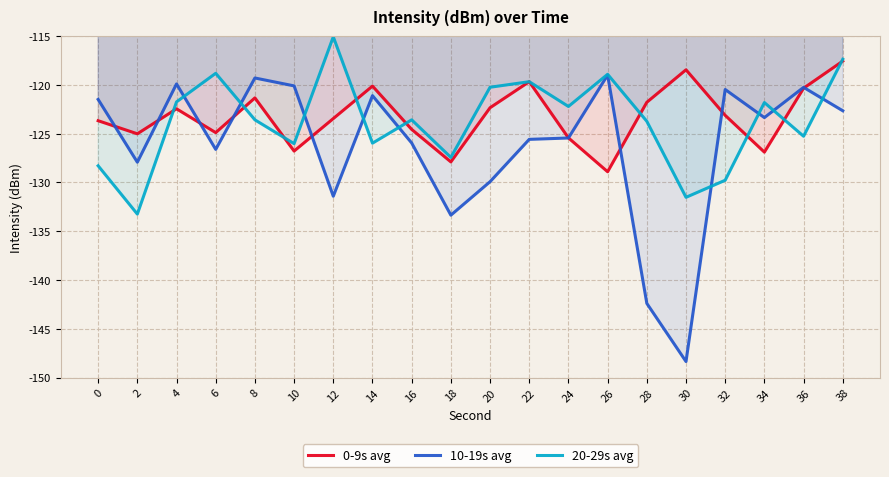

Is this an area chart (filled region under the line)?

No